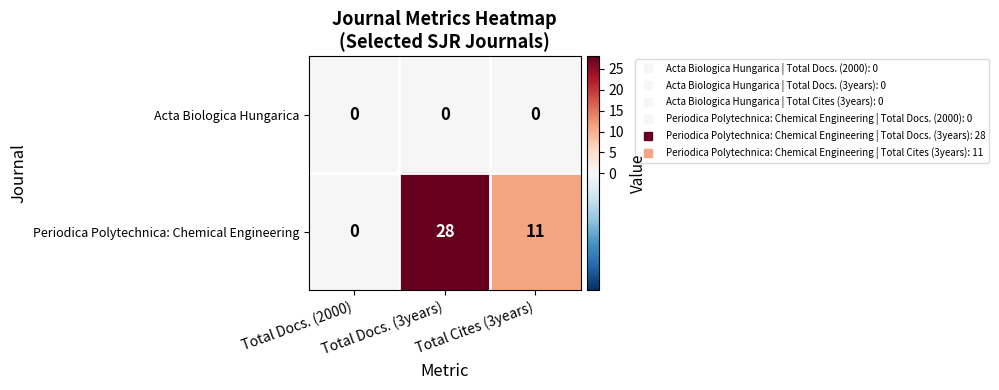

Count the number of categories in the chart.

3